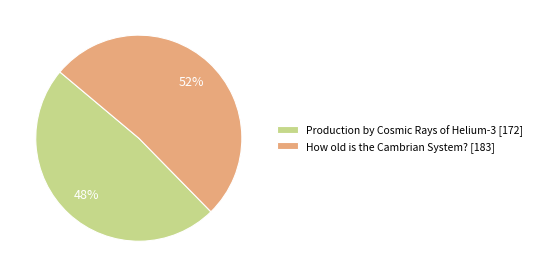

Do How old is the Cambrian System? and Production by Cosmic Rays of Helium-3 together represent more than half of the pie?

Yes